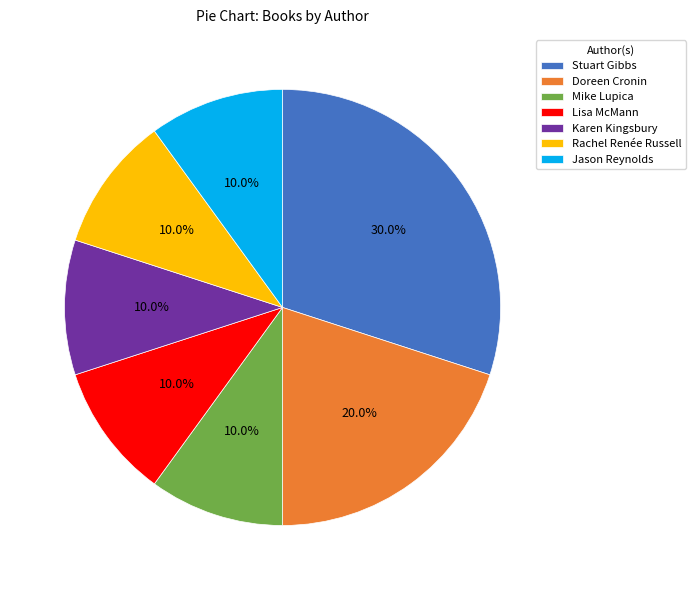

Is there any slice that represents more than half of the pie?

No